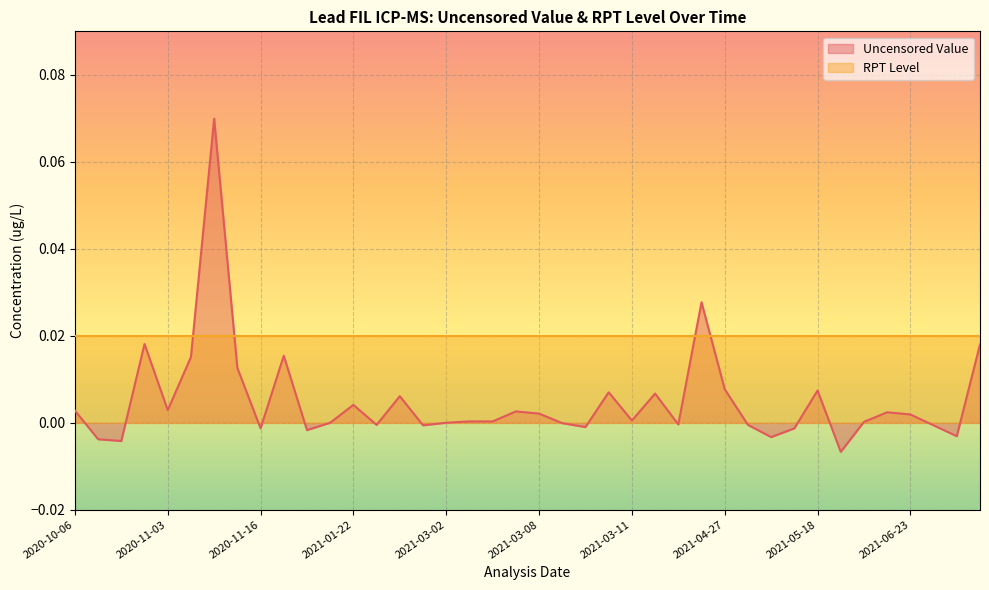

True or false: there are more than 2 points higher than both neighbors.

True